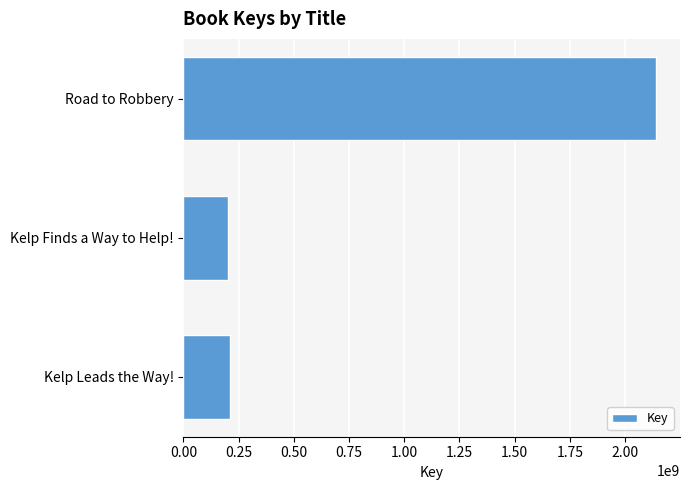

Is it true that the value at Road to Robbery is 3408825918?

False